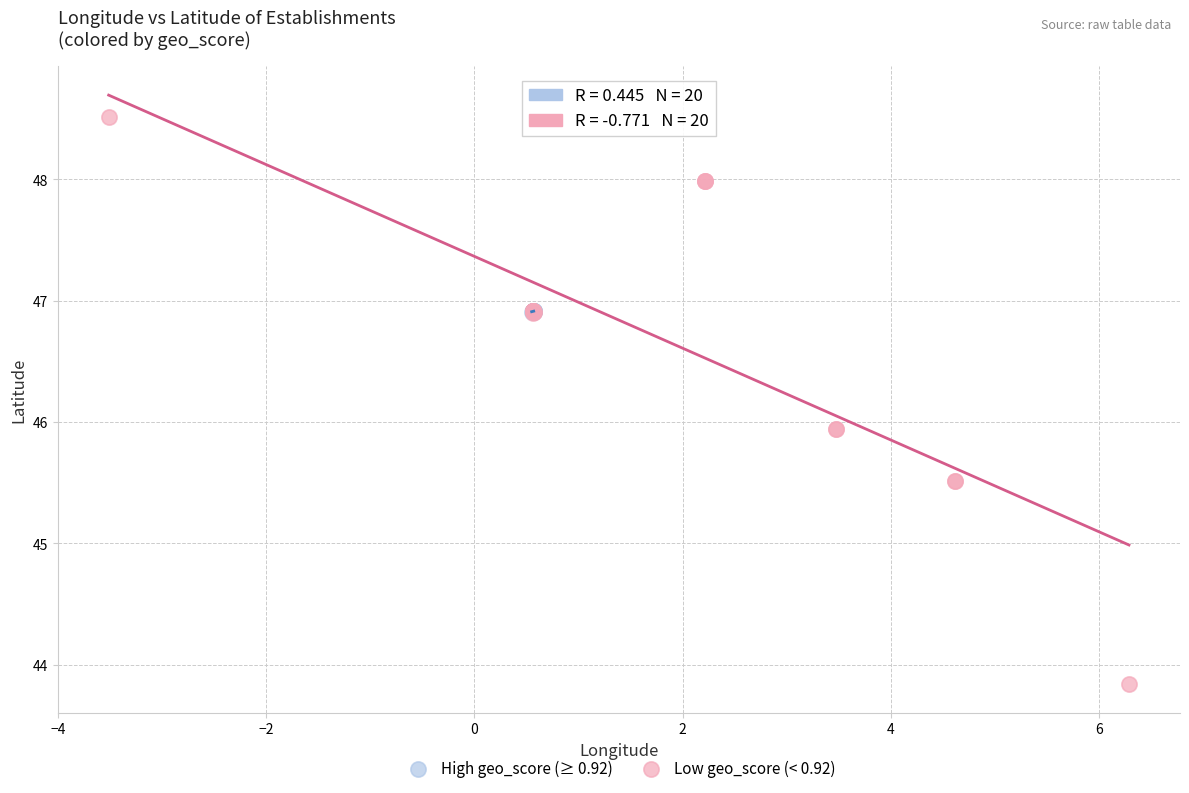

Which series has the widest spread of Y values?

Low geo_score (< 0.92)